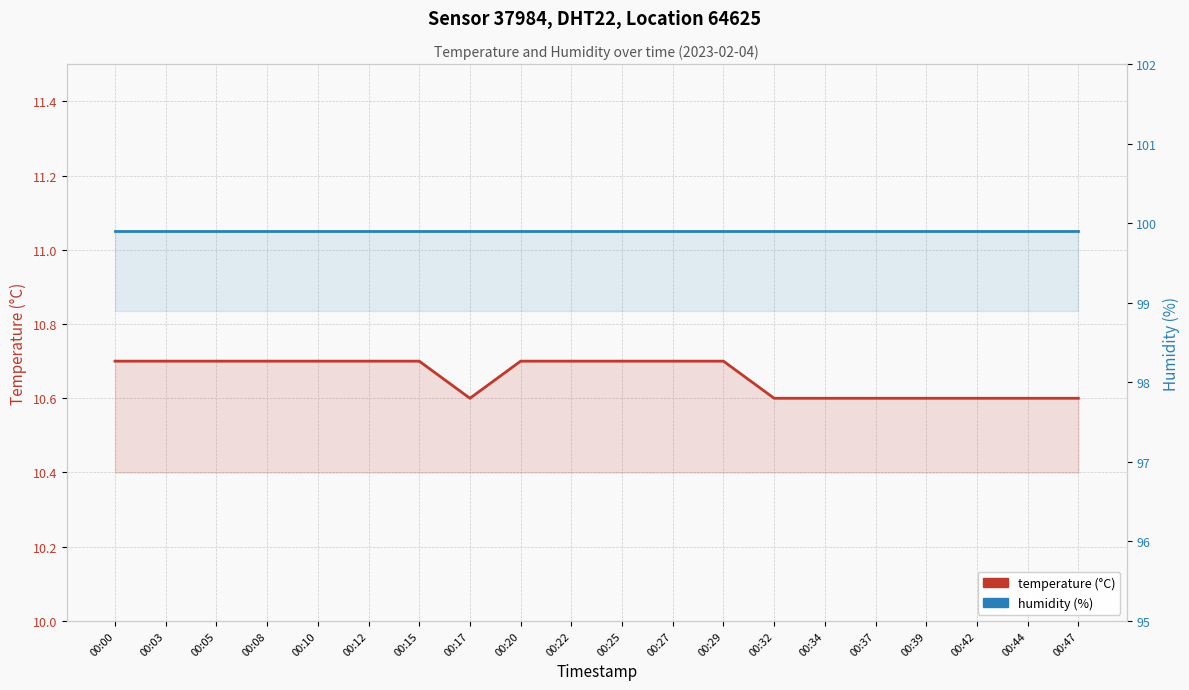

What is the maximum value shown in the chart?

99.9